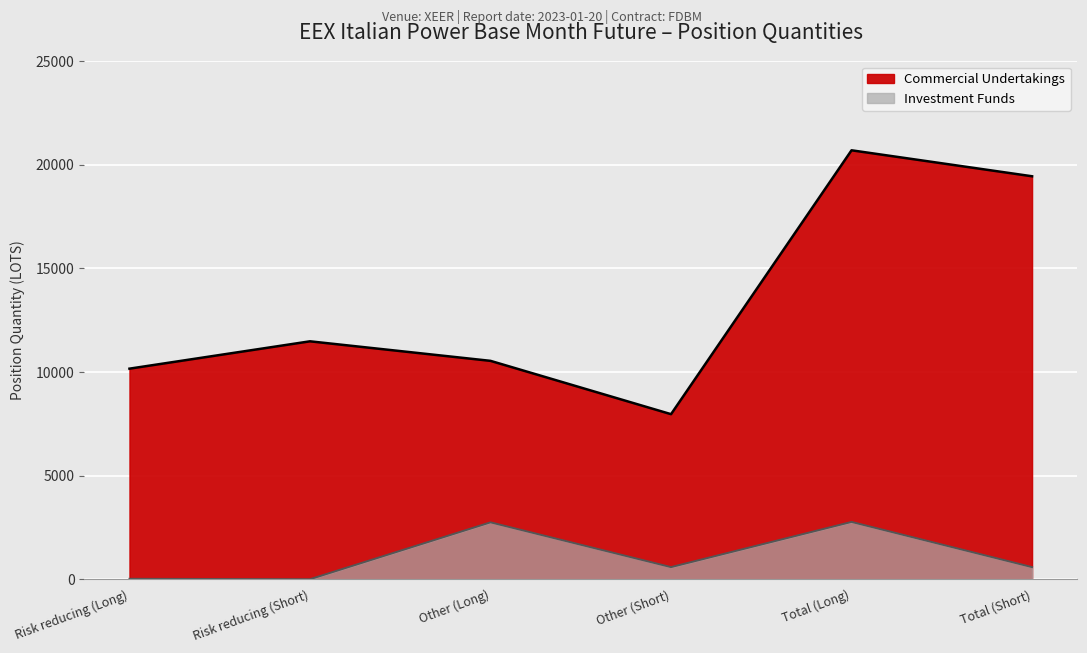

What are all the series names shown in the legend?

Commercial Undertakings, Investment Funds